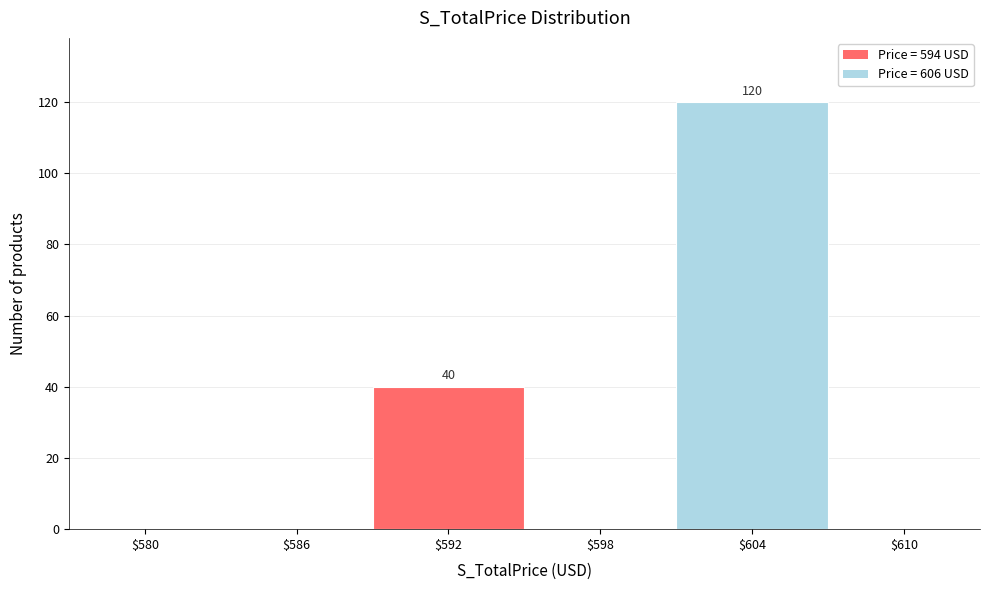

The value at $610 is 0. True or false?

True